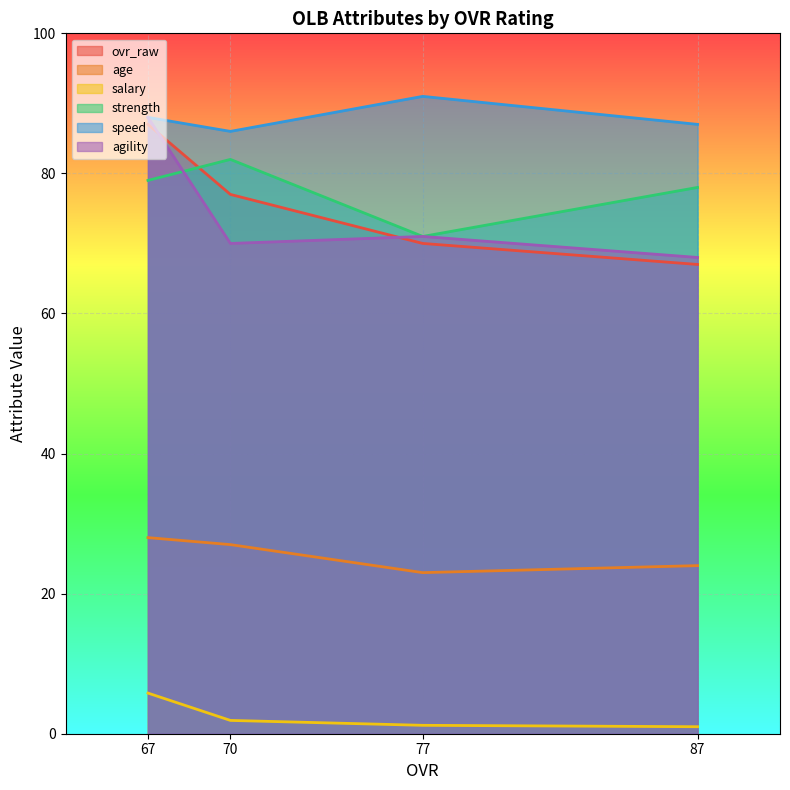

What are all the series names shown in the legend?

ovr_raw, age, salary, strength, speed, agility